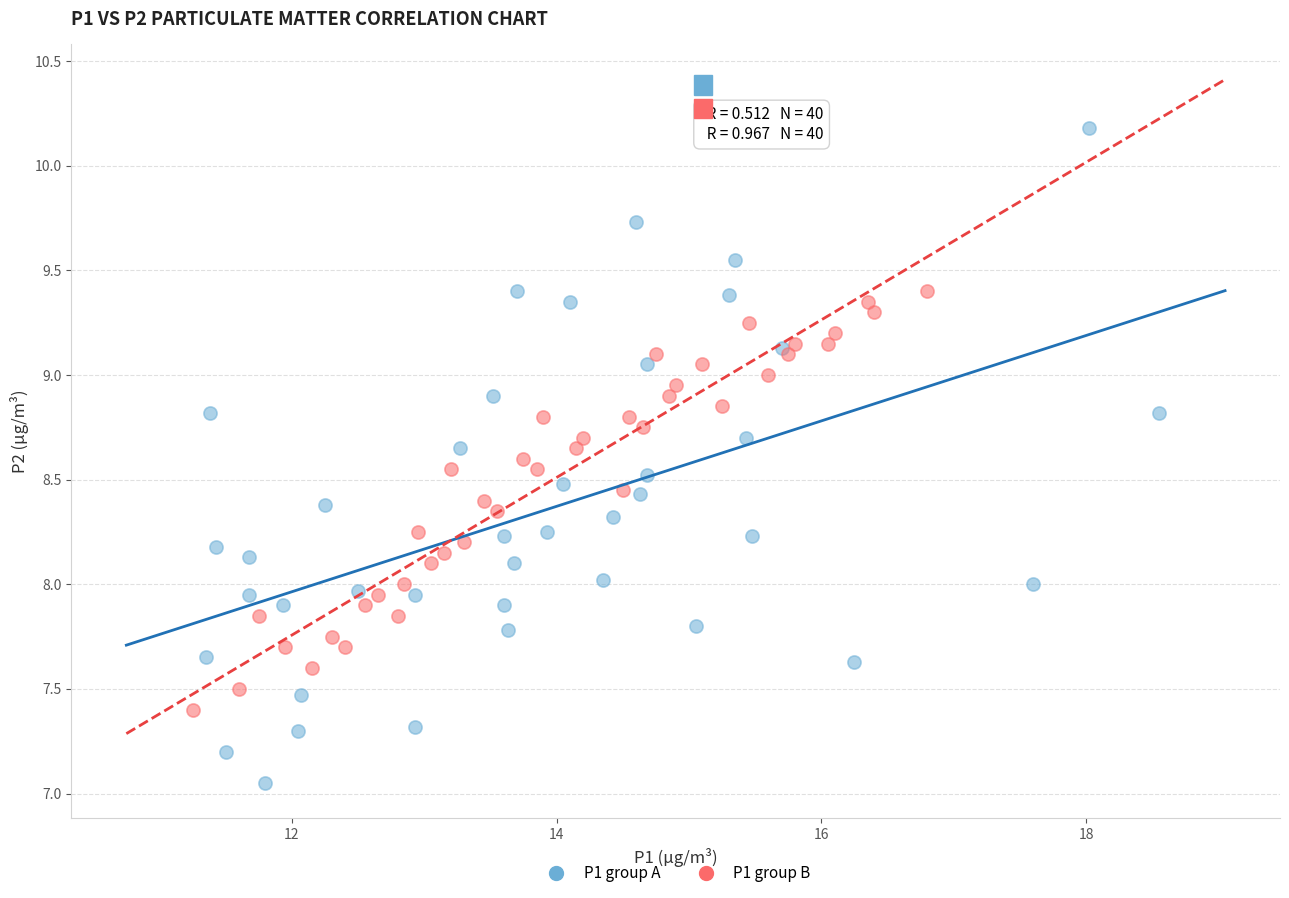

Which series contains the highest Y value?

P1 group A